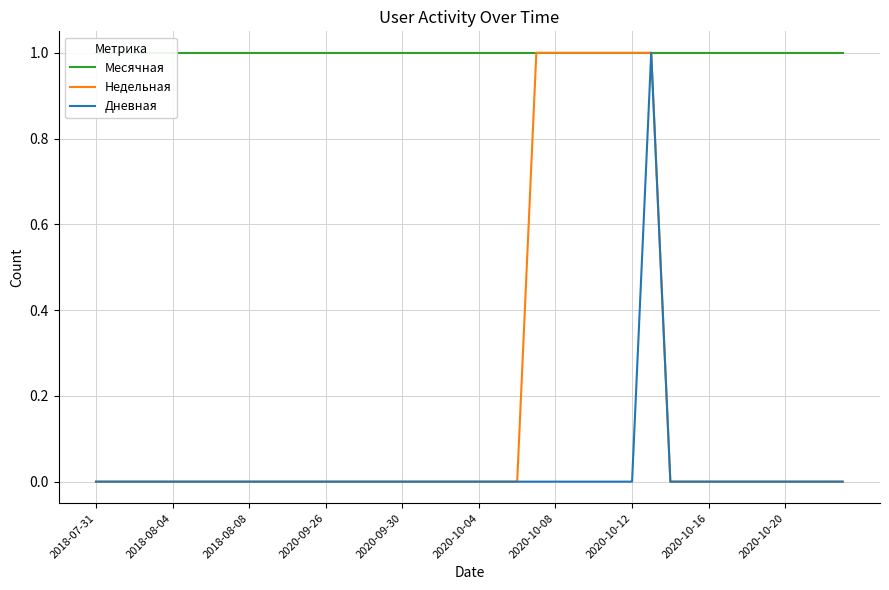

Which series has the largest total across all categories?

Месячная